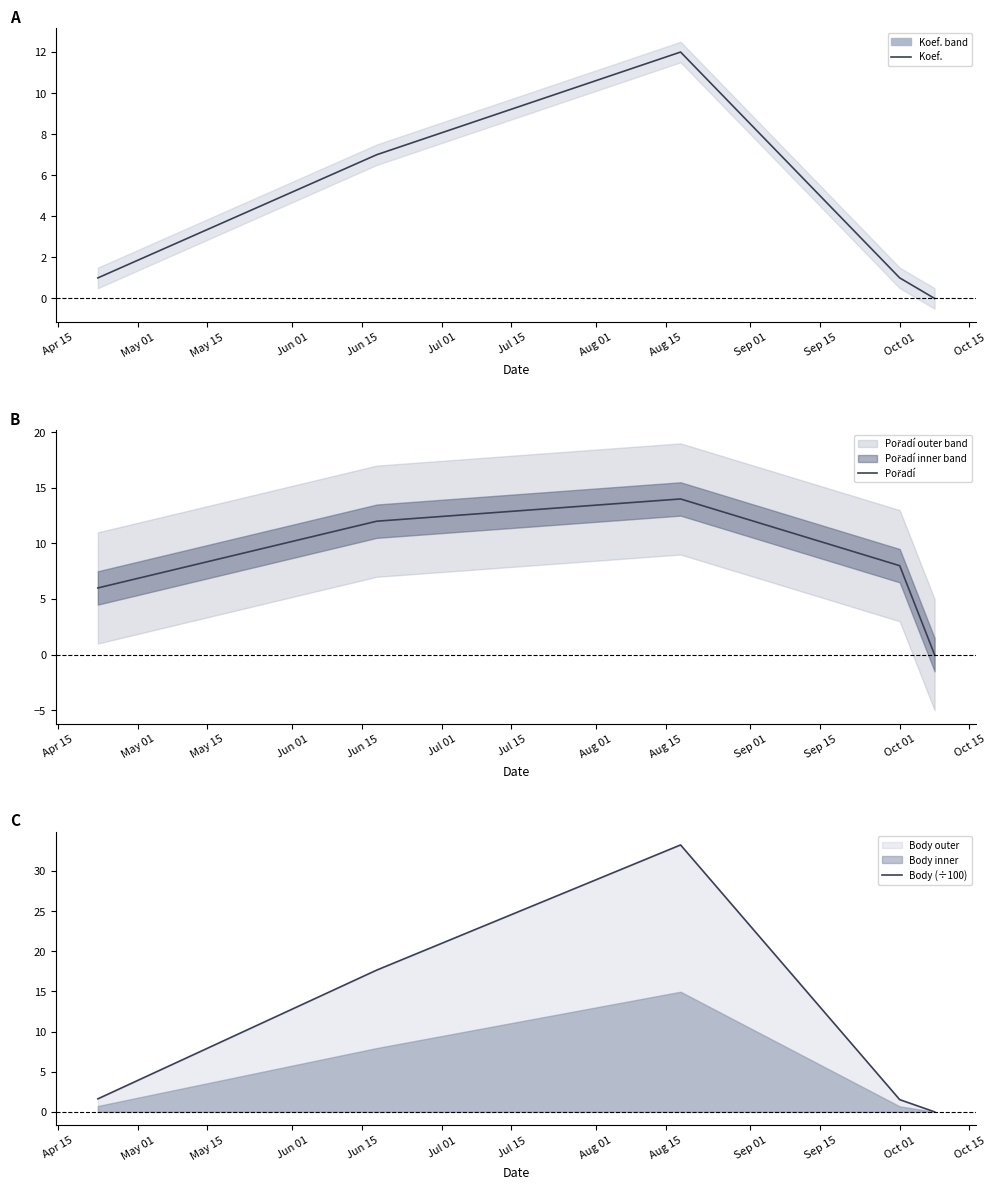

What is the maximum value for Koef.?

12